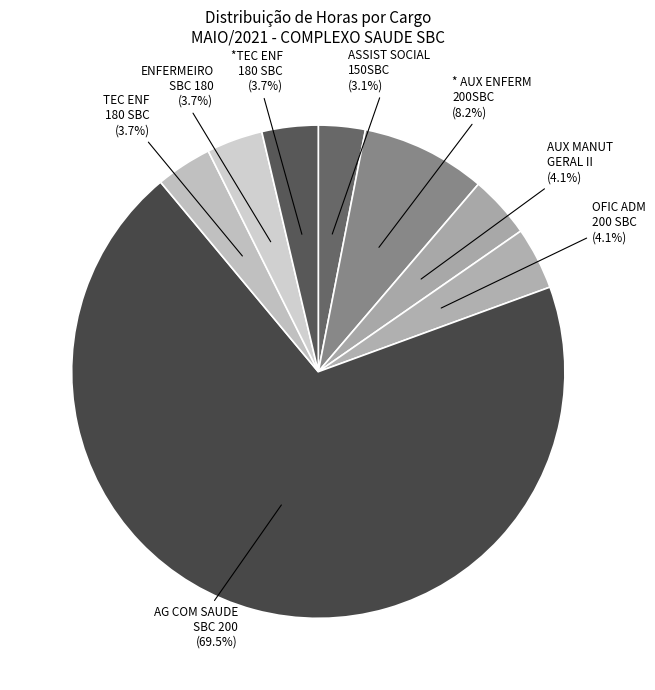

Count the number of slices in the pie.

8